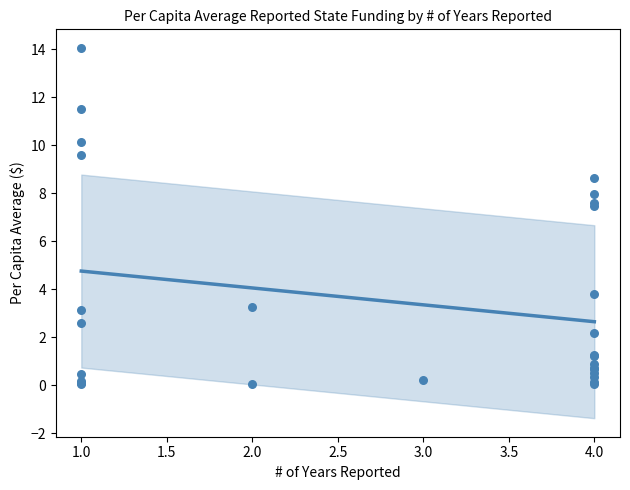

Between 4 and 4, which is larger?

4